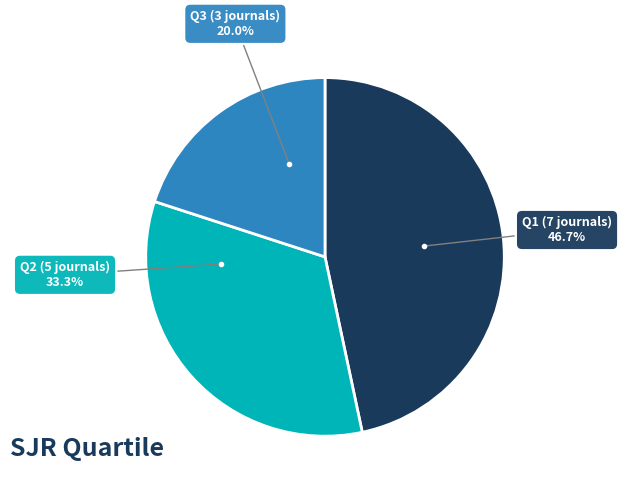

Is there a majority slice in this chart?

No